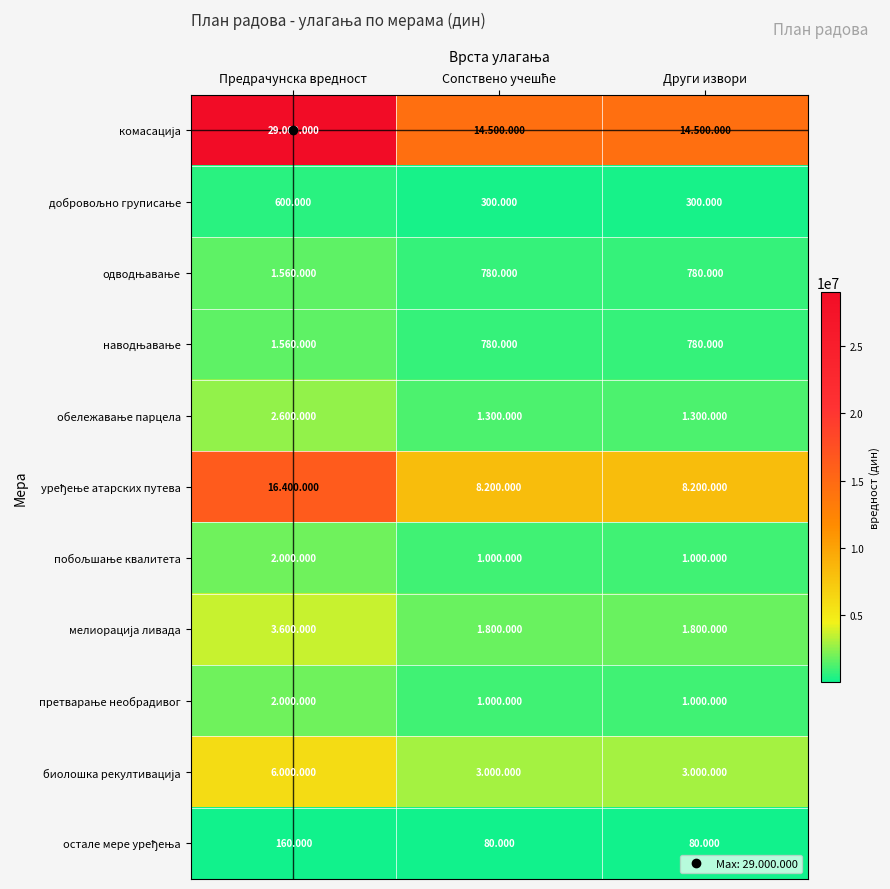

True or false: биолошка рекултивација has a value of 3000000 at Други извори.

True